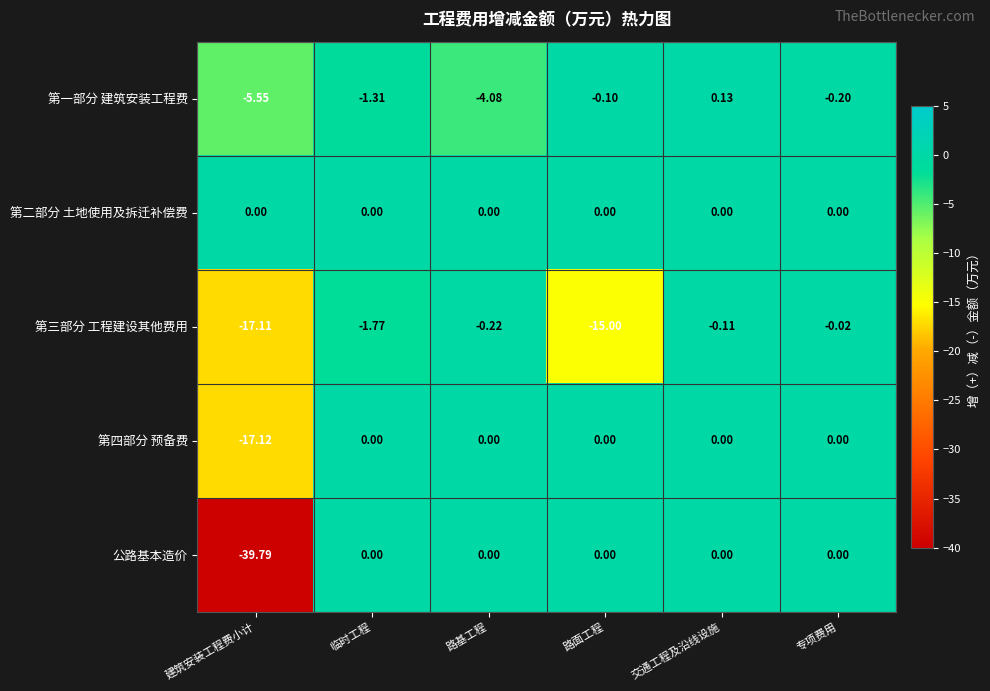

Which series has the largest range (max minus min)?

公路基本造价